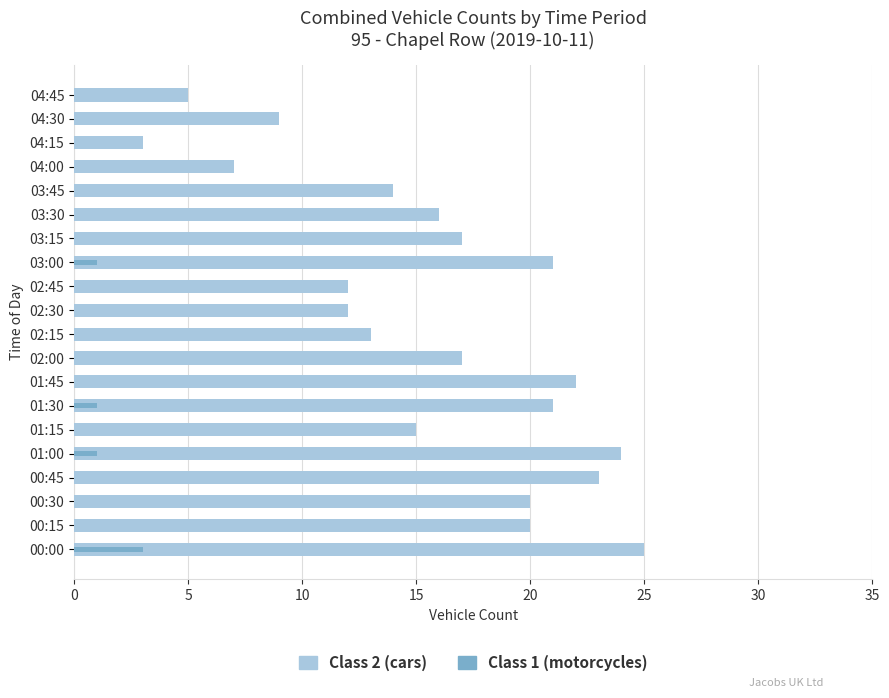

What are all the series names shown in the legend?

Class 2 (cars), Class 1 (motorcycles)